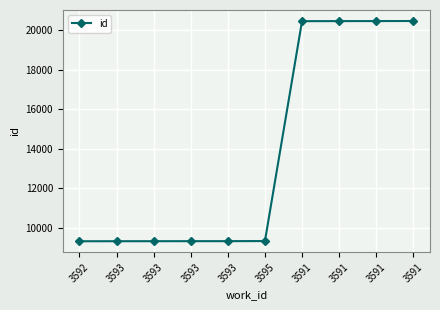

Count the number of data series in this chart.

1